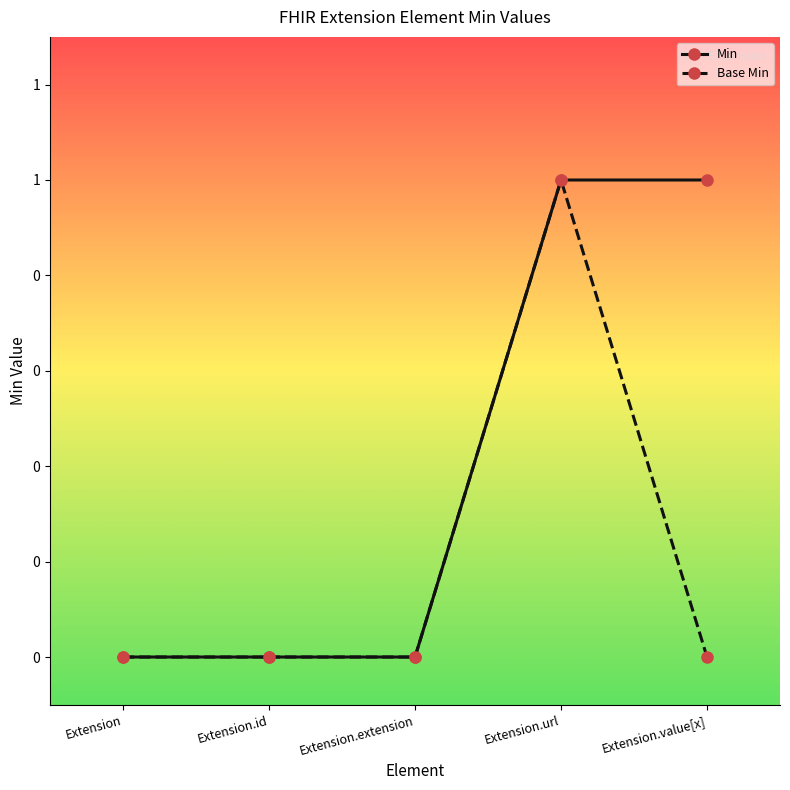

What are all the series names shown in the legend?

Min, Base Min